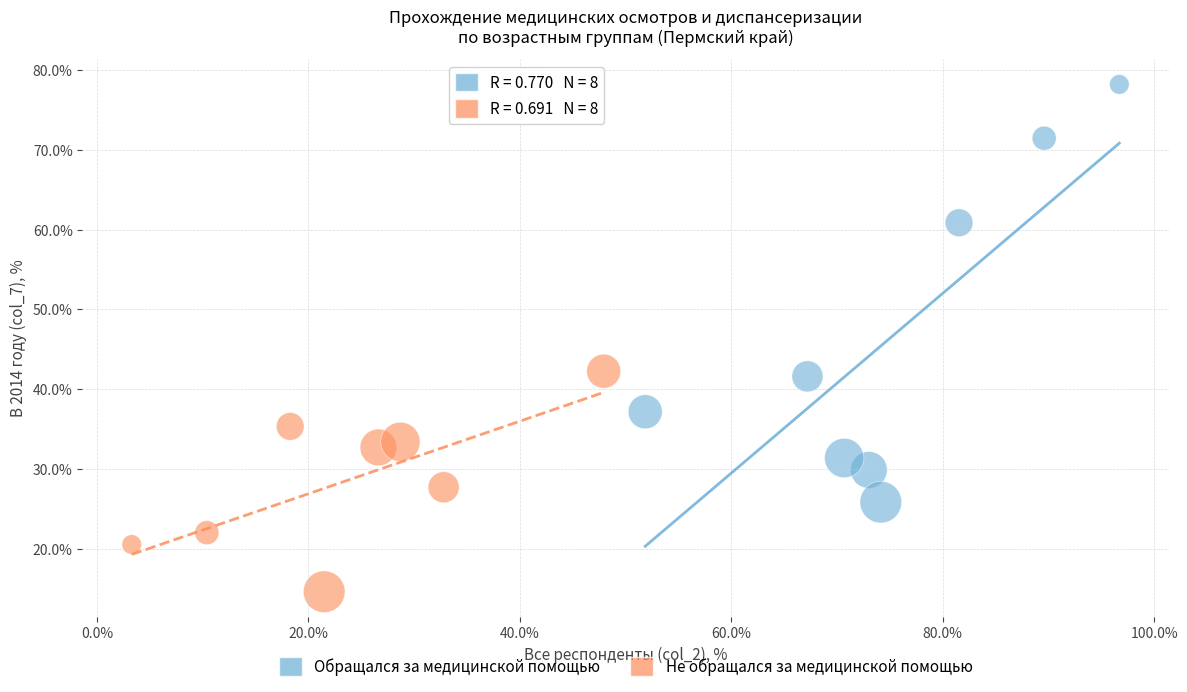

Which series reaches the maximum Y coordinate?

Обращался за медицинской помощью